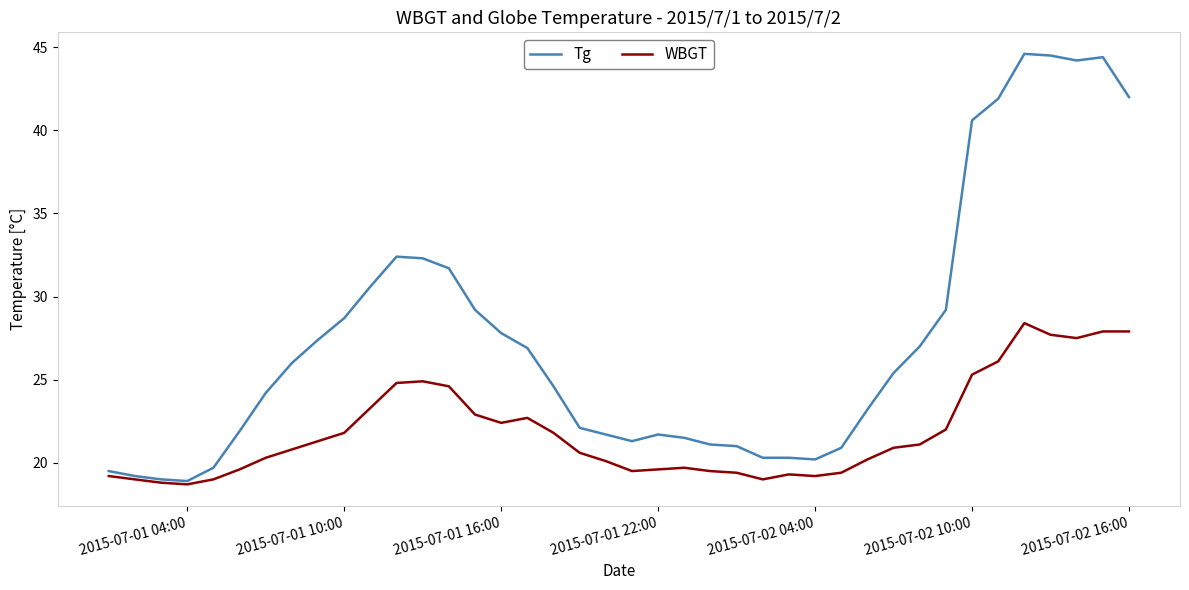

What is the highest value of the Tg series?

44.6